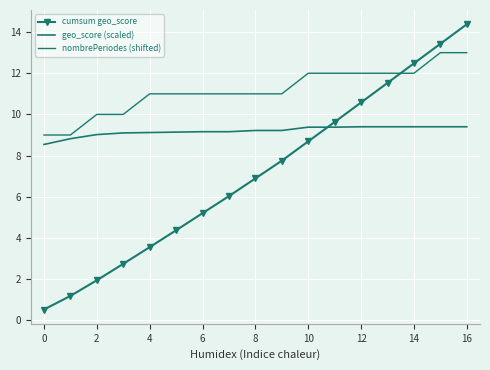

True or false: nombrePeriodes (shifted) and cumsum geo_score cross at least once.

True